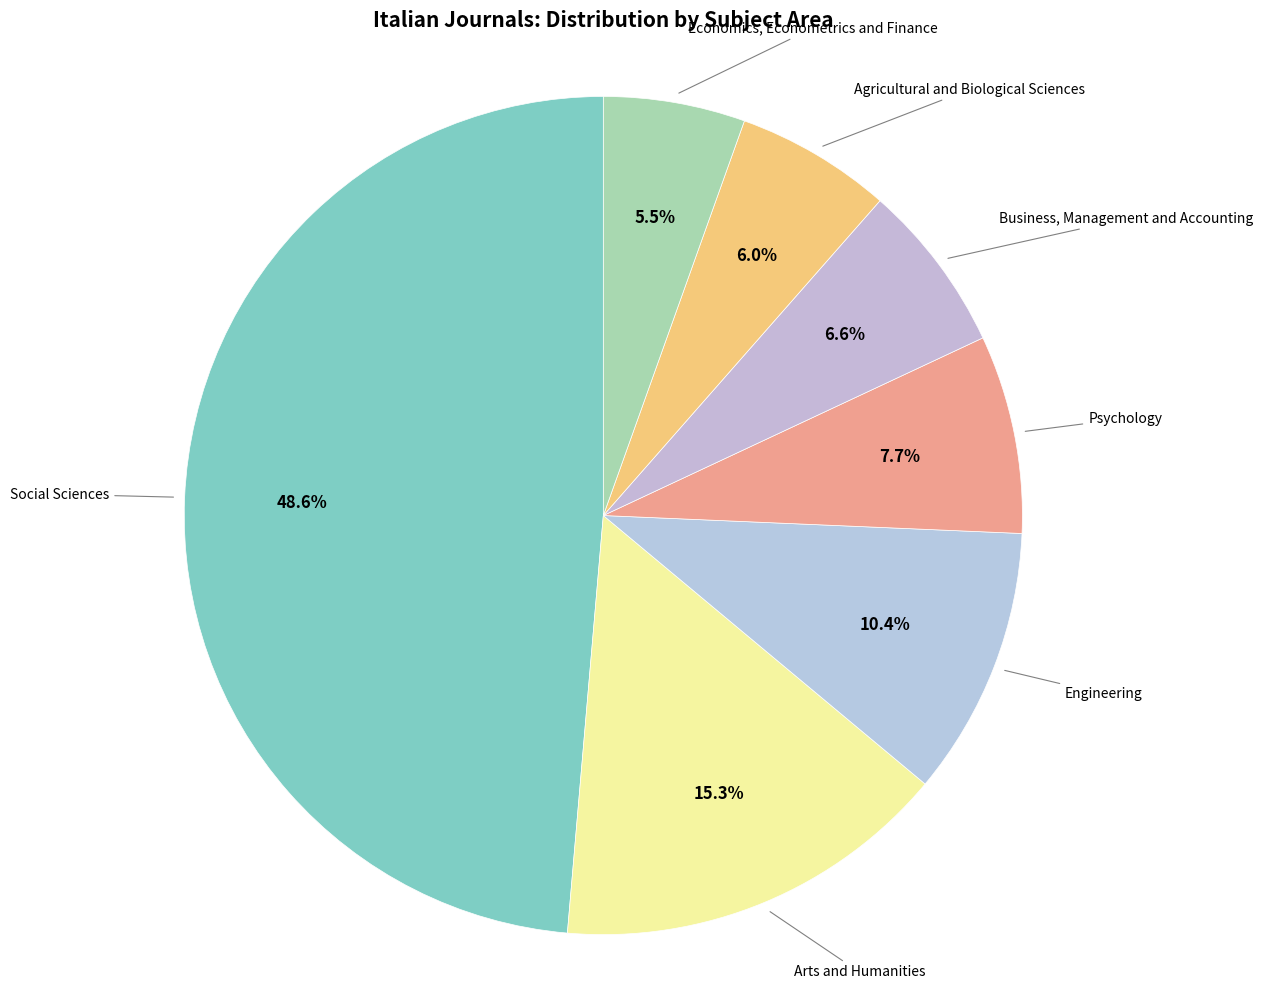

How many segments does this pie chart have?

7